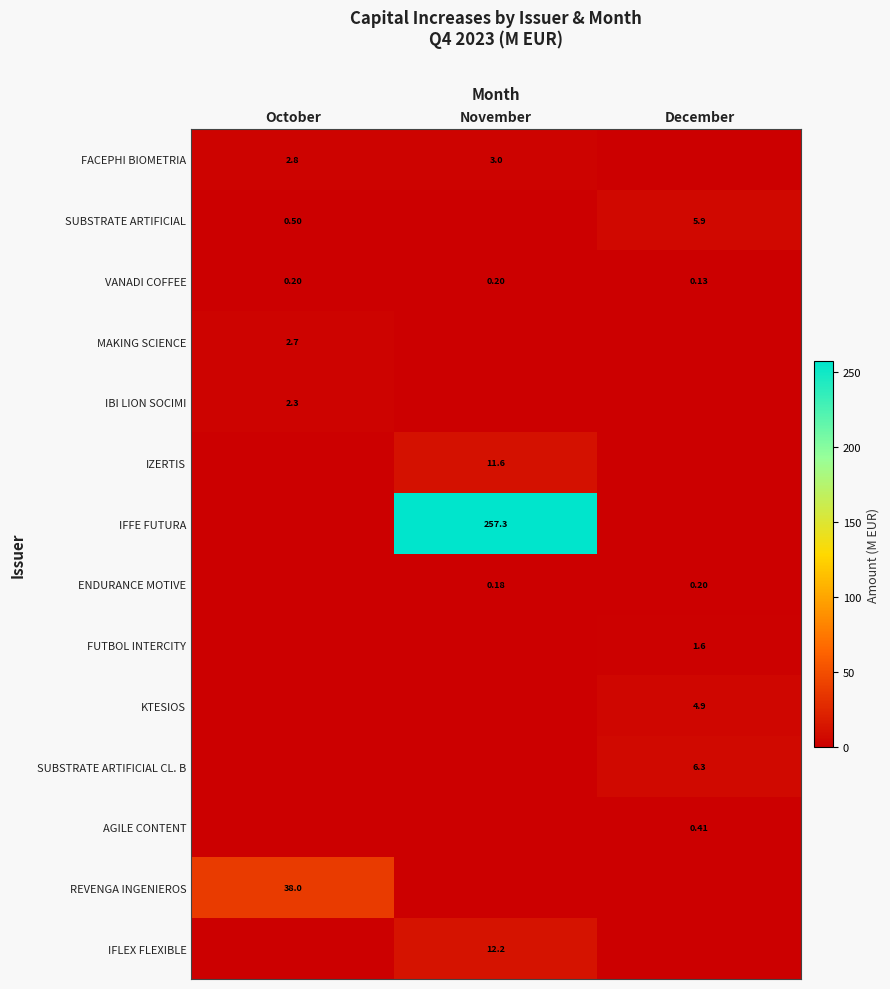

What is the sum of all IFFE FUTURA values?

257.3